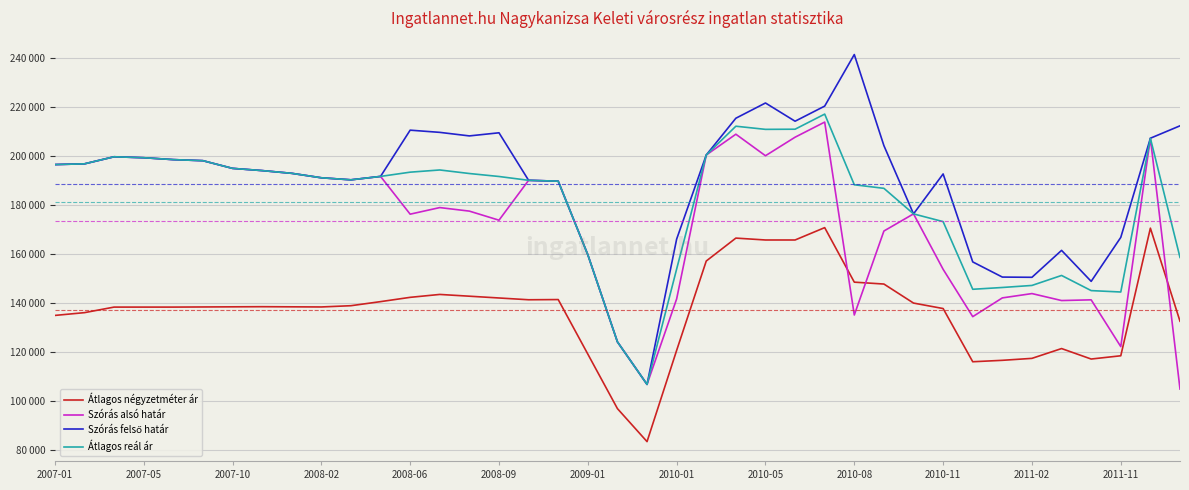

Does the chart display data point markers on the line(s)?

No